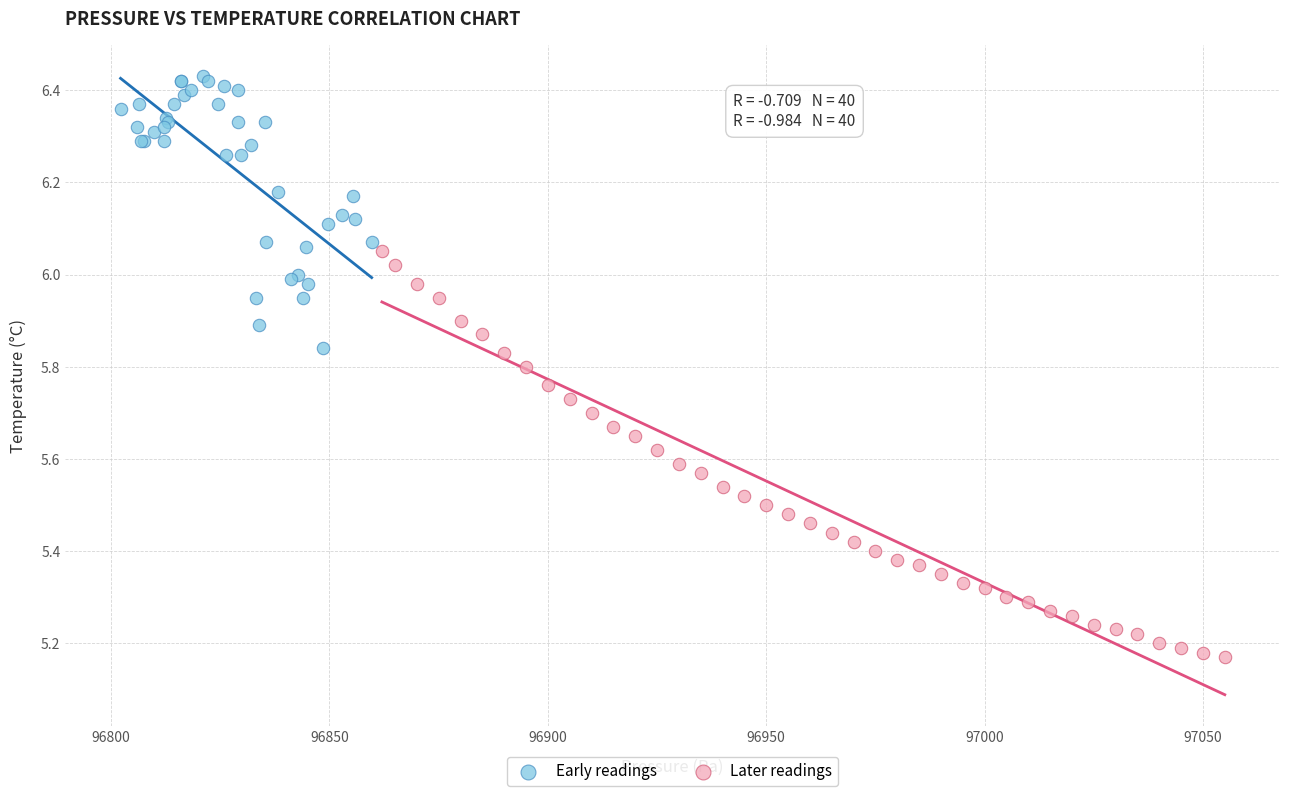

Which series contains the lowest Y value?

Later readings